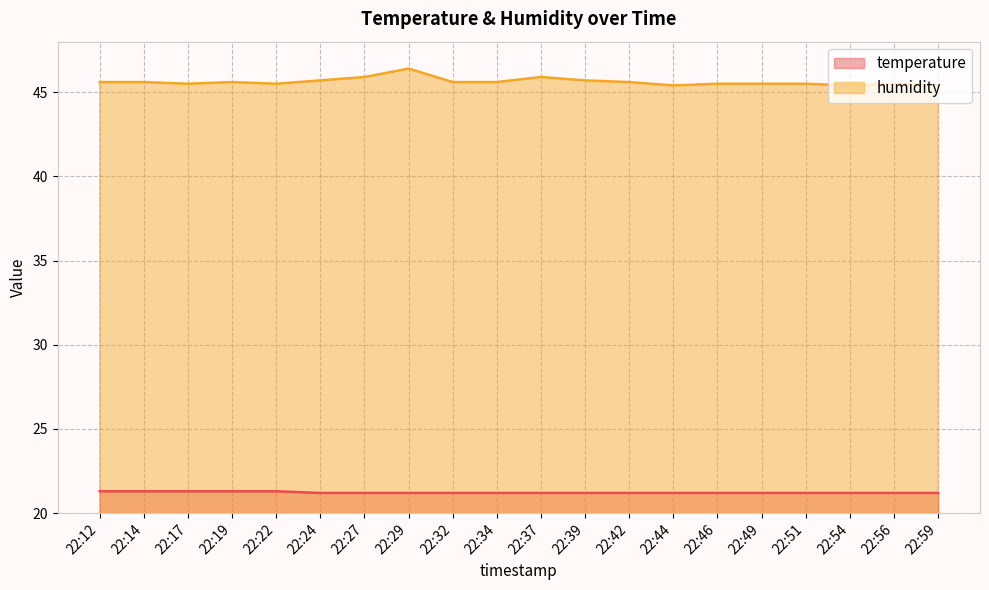

What is the maximum value for humidity?

46.4